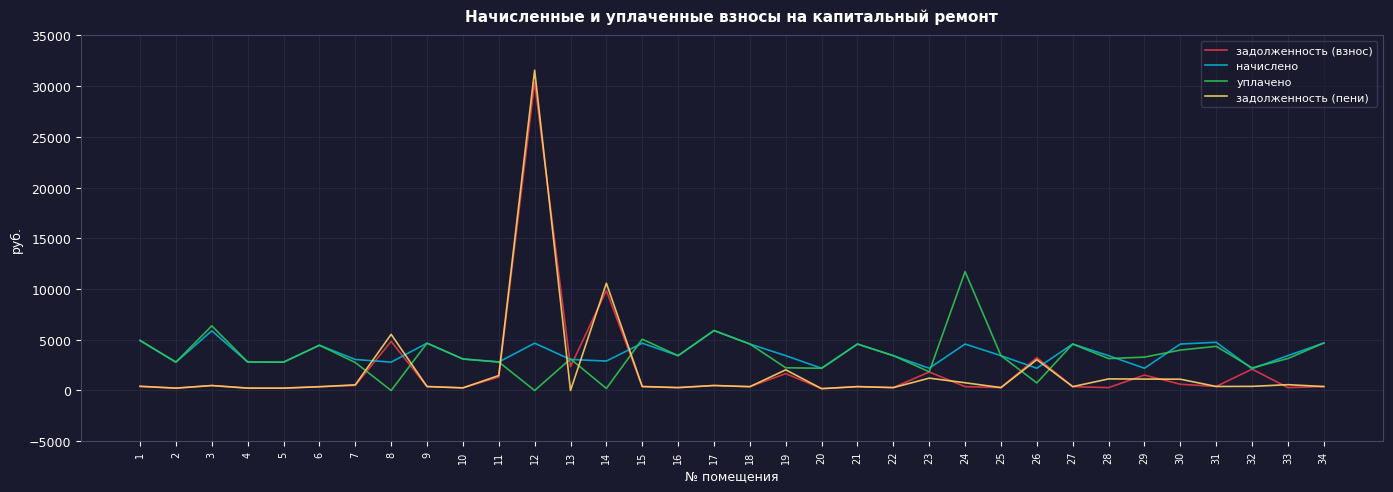

What are all the series names shown in the legend?

задолженность (взнос), начислено, уплачено, задолженность (пени)